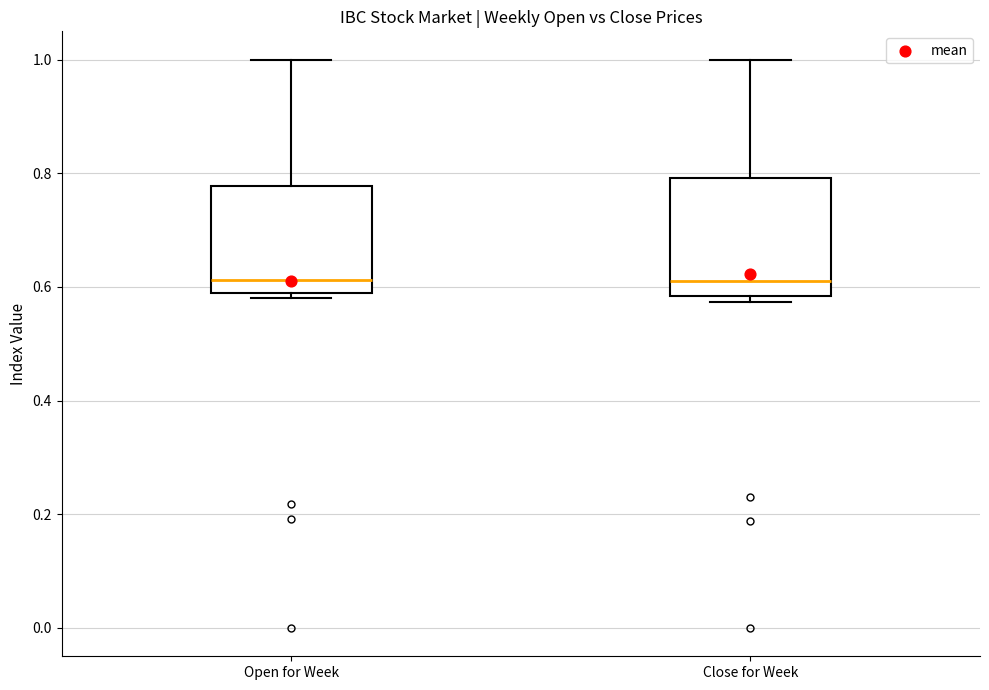

Where does the upper whisker of the box for Close for Week end on the y-axis? The values are not printed on the chart, so give them approximately, as read against the axis.

1.00